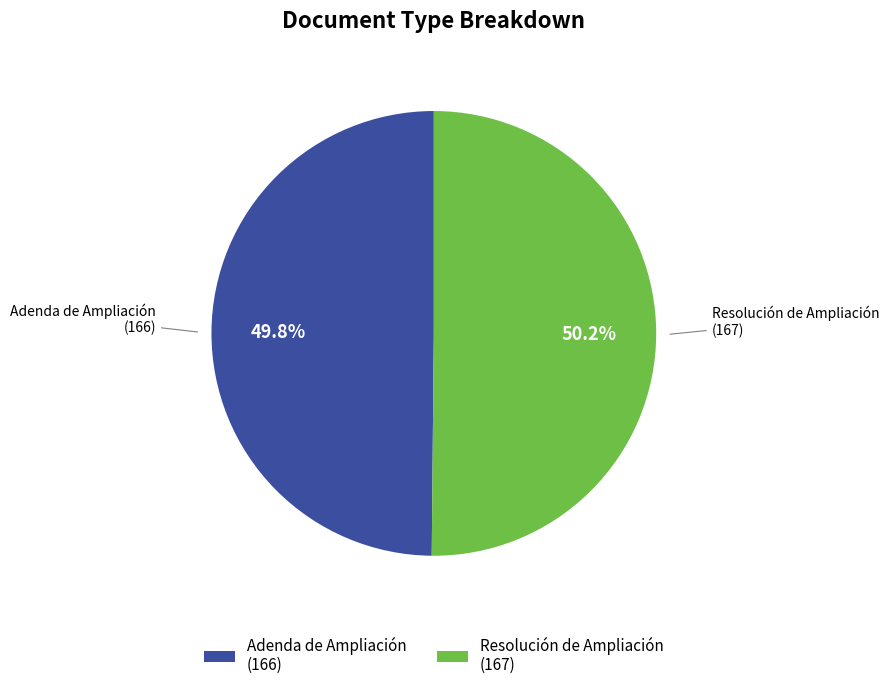

Is it true that Resolución de Ampliación is 50% of the pie?

True